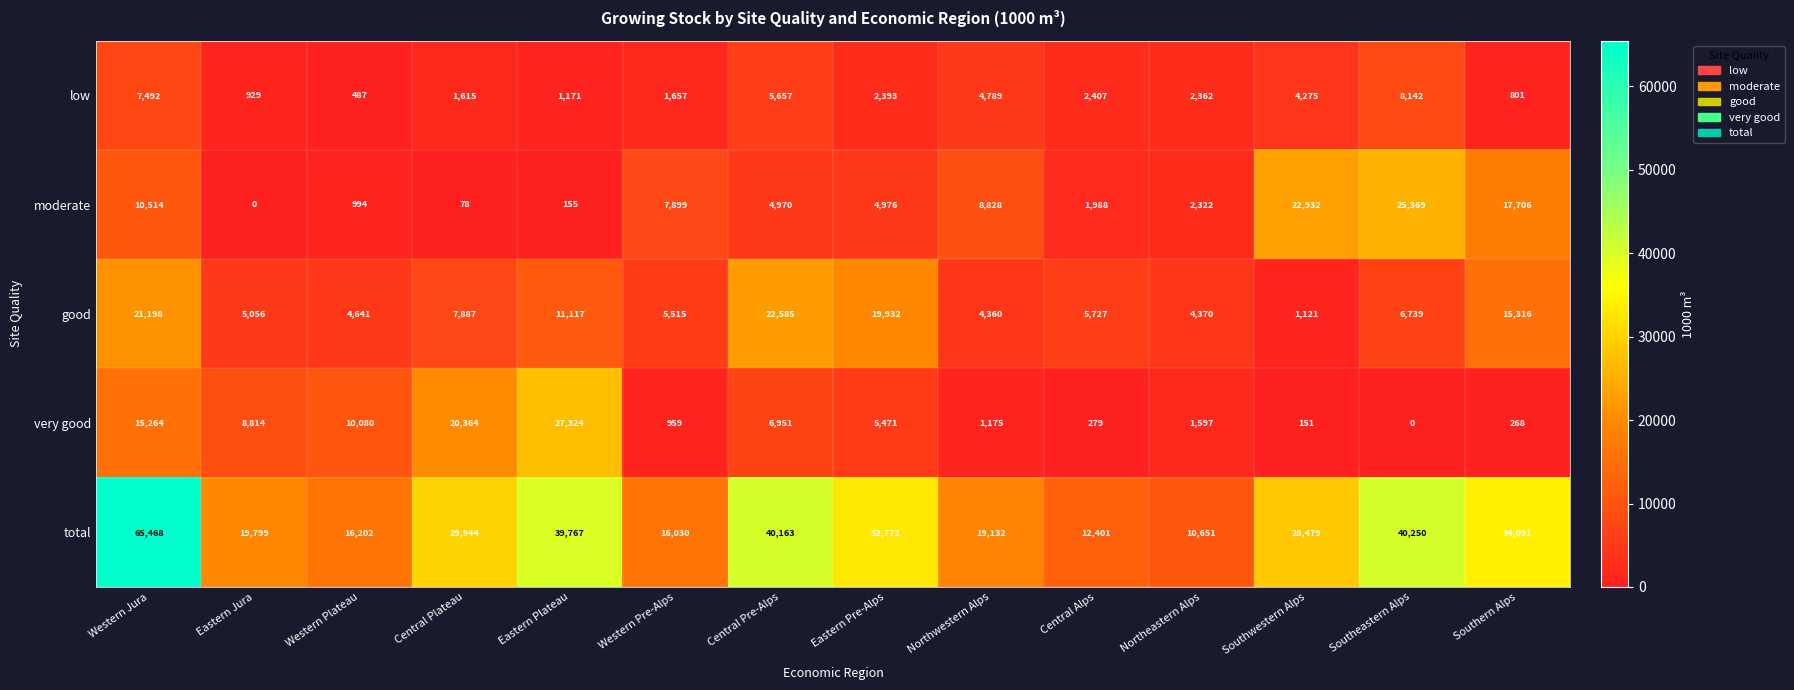

Is it true that very good equals 17961 at Western Plateau?

False